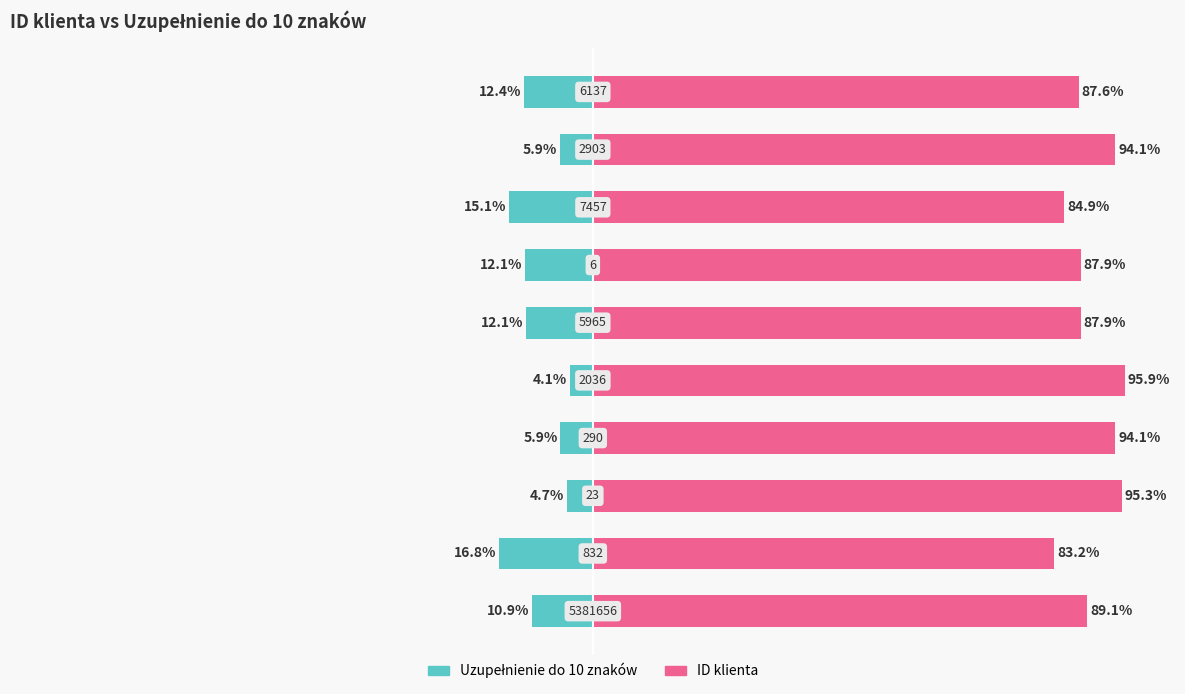

How many bars are there in each group?

2